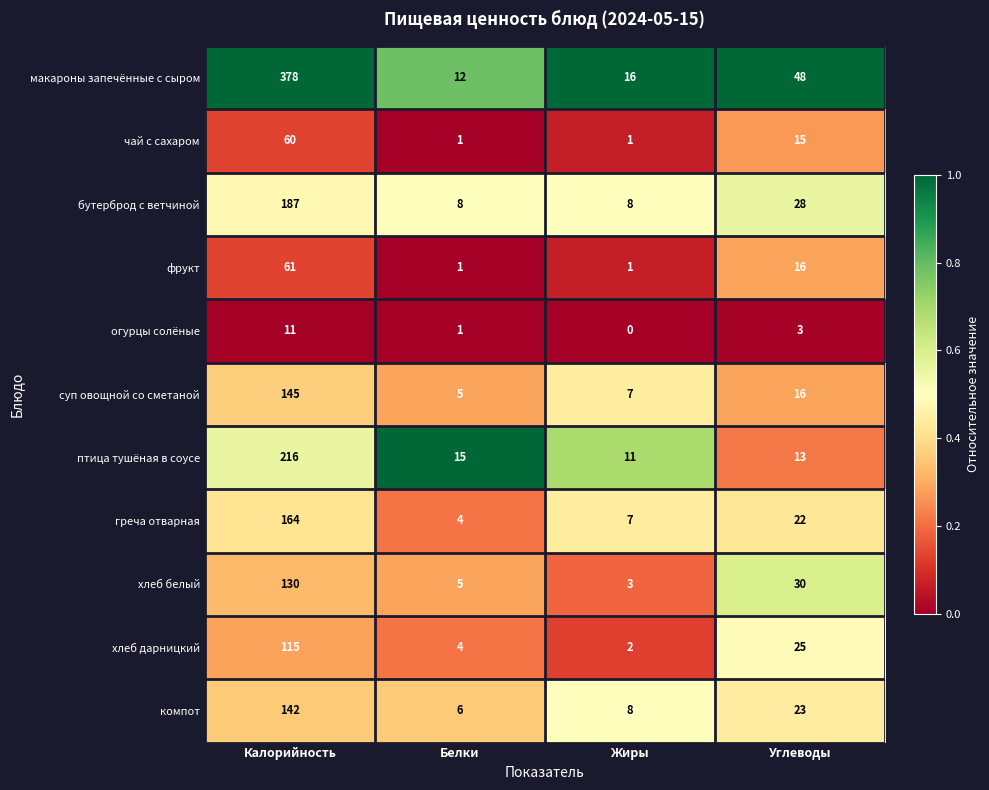

True or false: бутерброд с ветчиной has a value of 2 at Жиры.

False